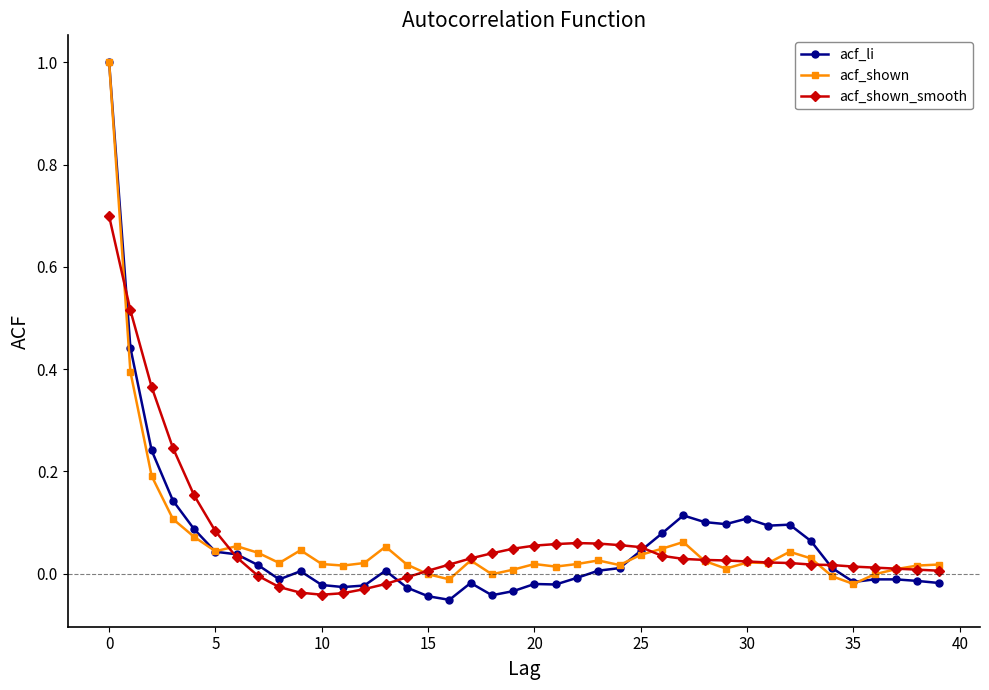

True or false: acf_shown has more than 2 interior local peaks.

True